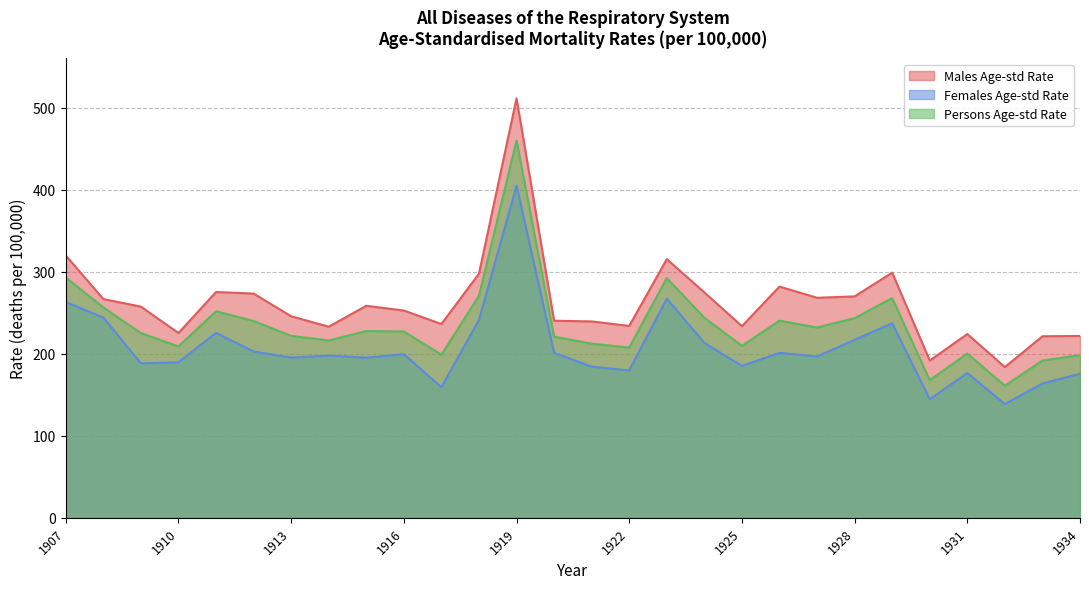

True or false: Males Age-std Rate has a value of 236.1 at 1917.

True